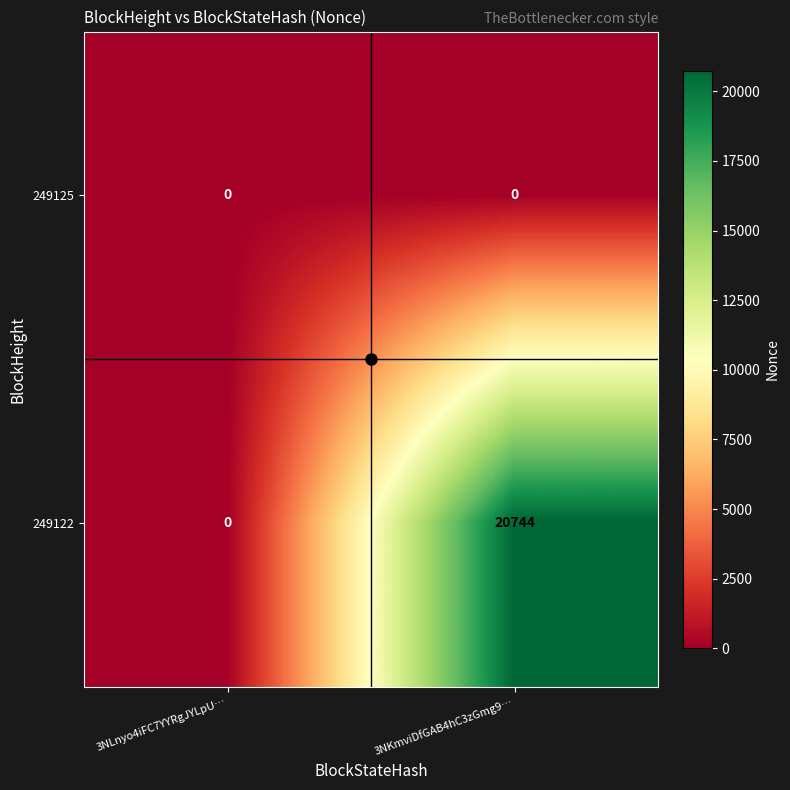

Rank the series by their maximum value, from lowest to highest.

249125, 249122